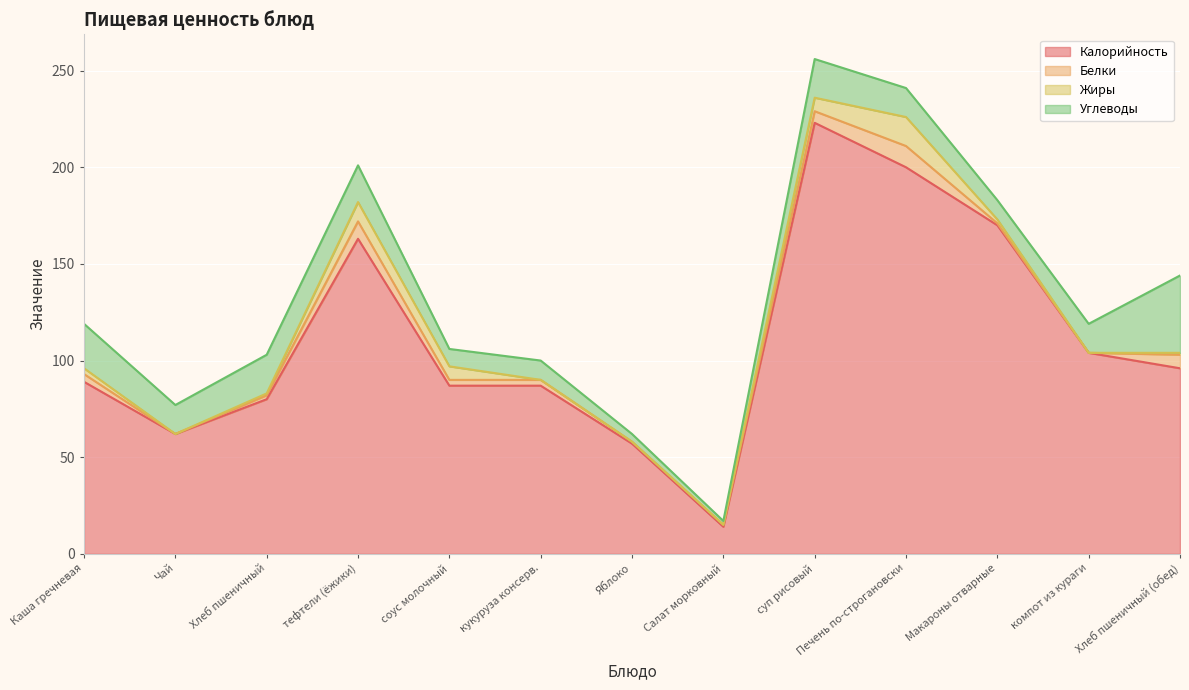

What position from the left is компот из кураги?

12